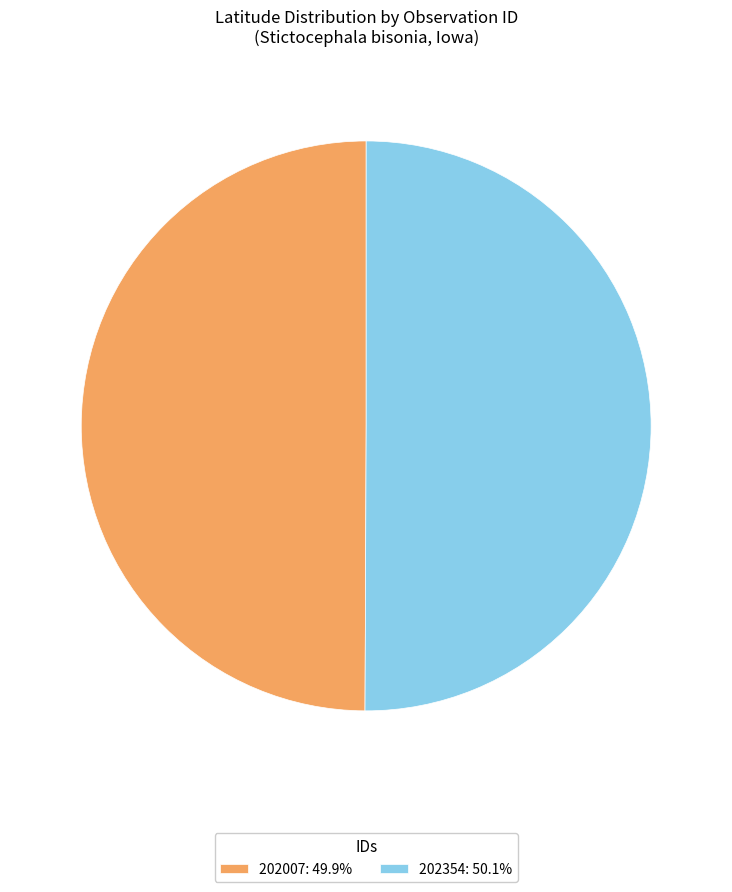

What is the ratio of the value at 202007: 49.9% to the value at 202354: 50.1%?

1.0